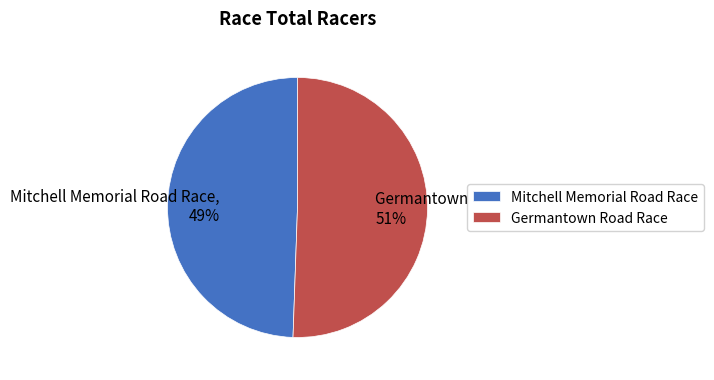

Does Mitchell Memorial Road Race represent more than half of the total?

No